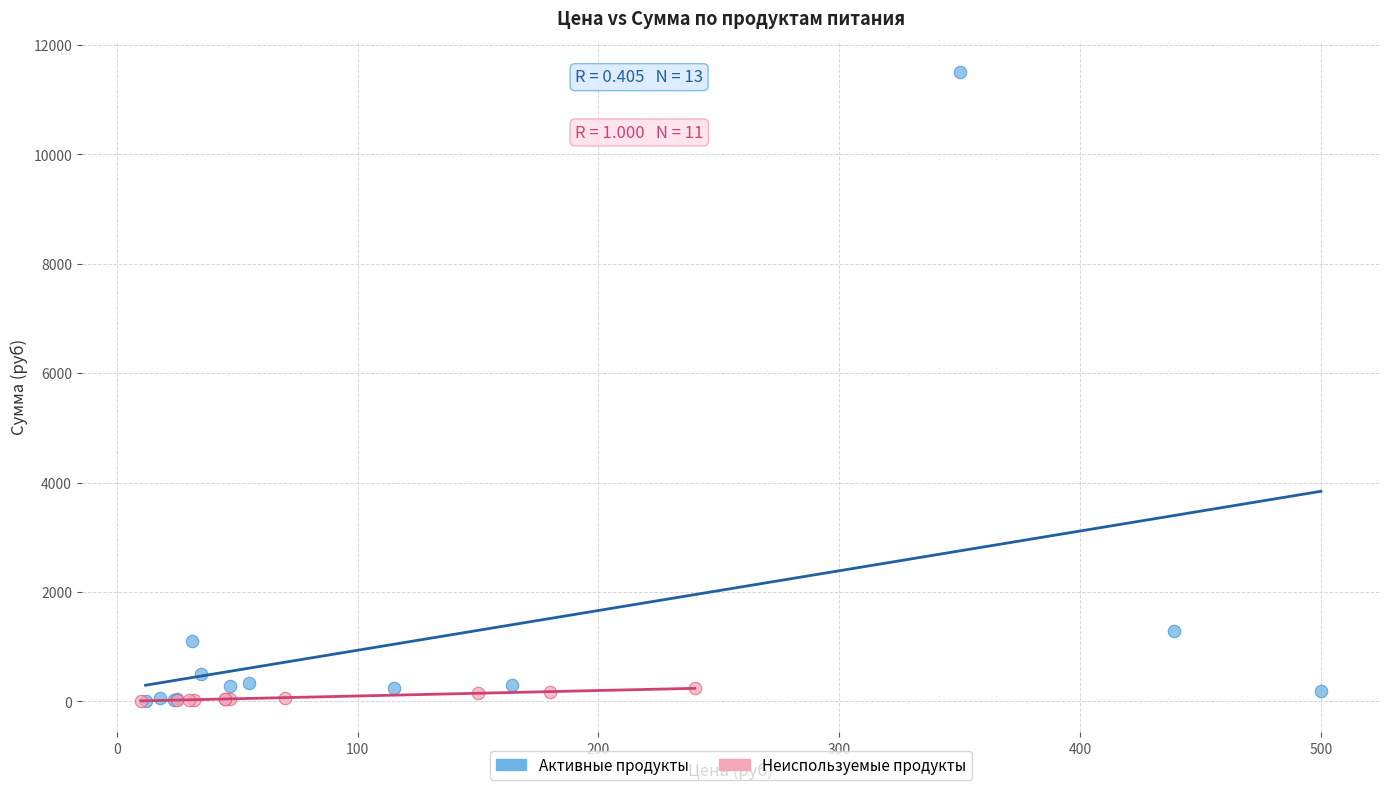

Which series contains the highest Y value?

Активные продукты